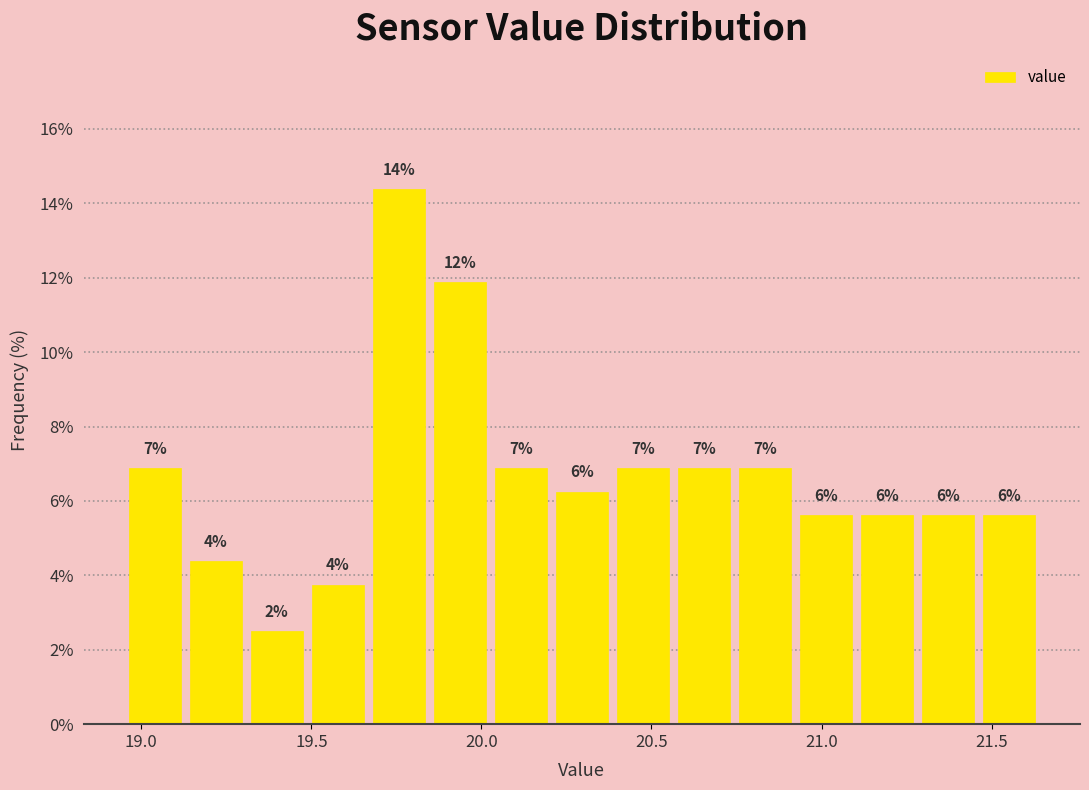

Around what value on the x-axis is the tallest bar? Give the approximate position of its centre, as read against the axis.

19.75